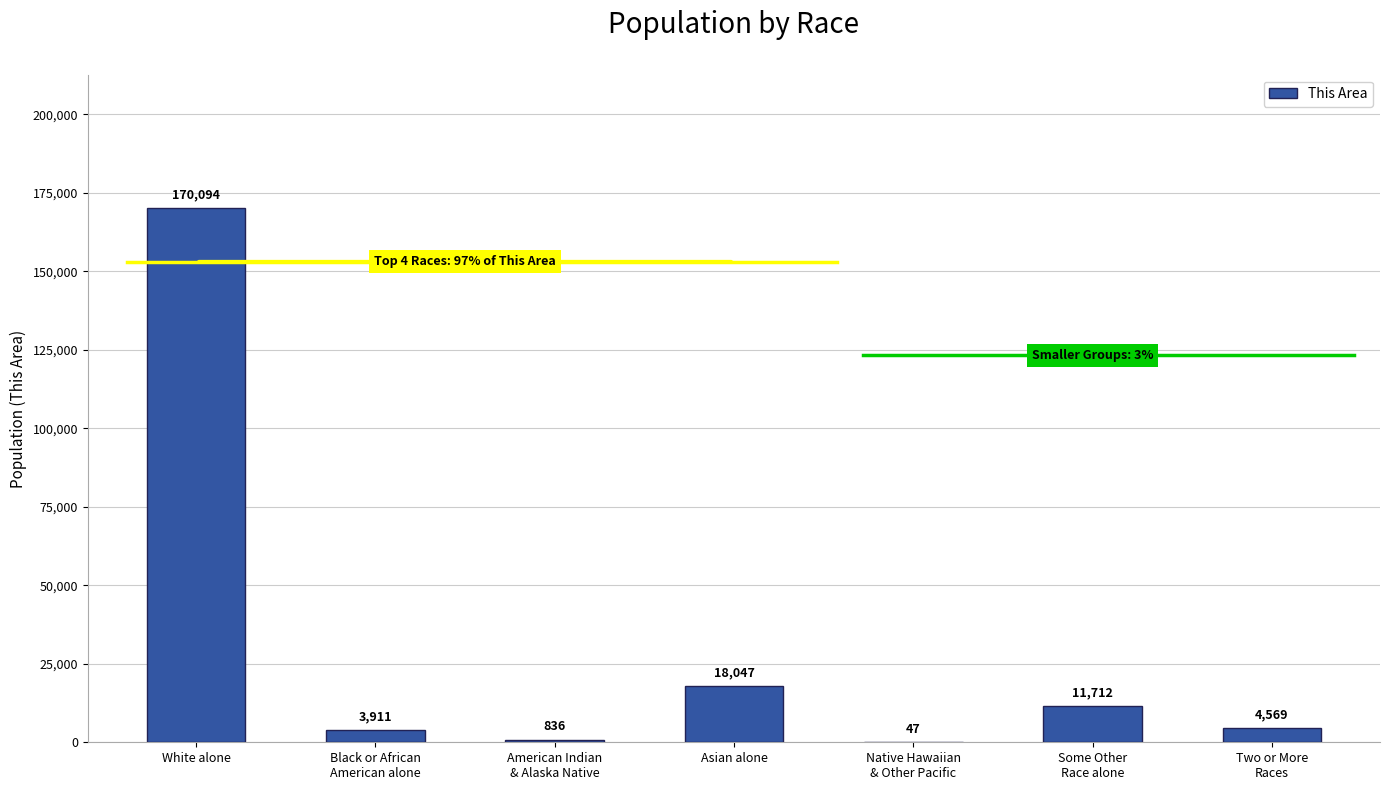

At which label is the value closest to 85070?

Asian alone